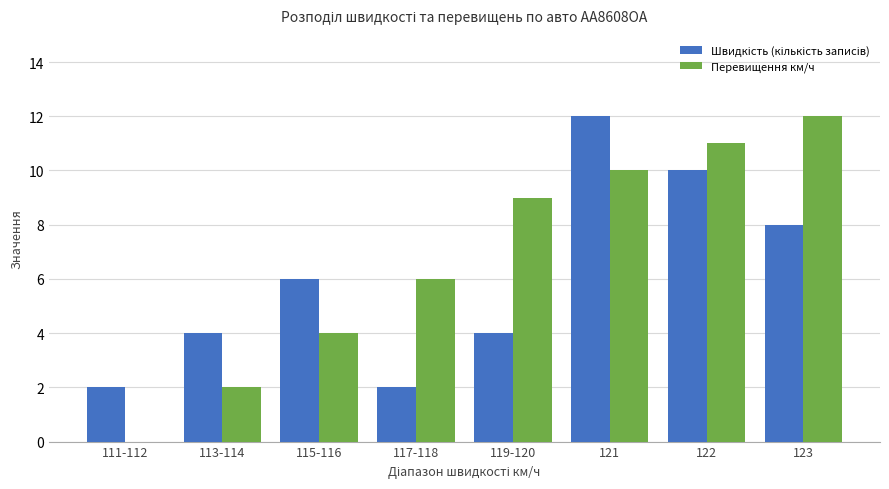

What is the average value of the Перевищення км/ч series?

7